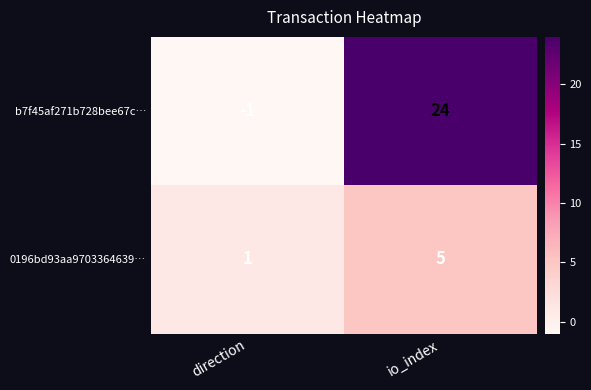

Which series has the widest spread of values?

b7f45af271b728bee67c…